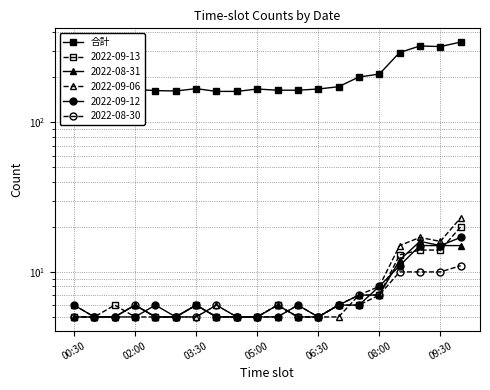

True or false: the data shows 164 at 10.

True